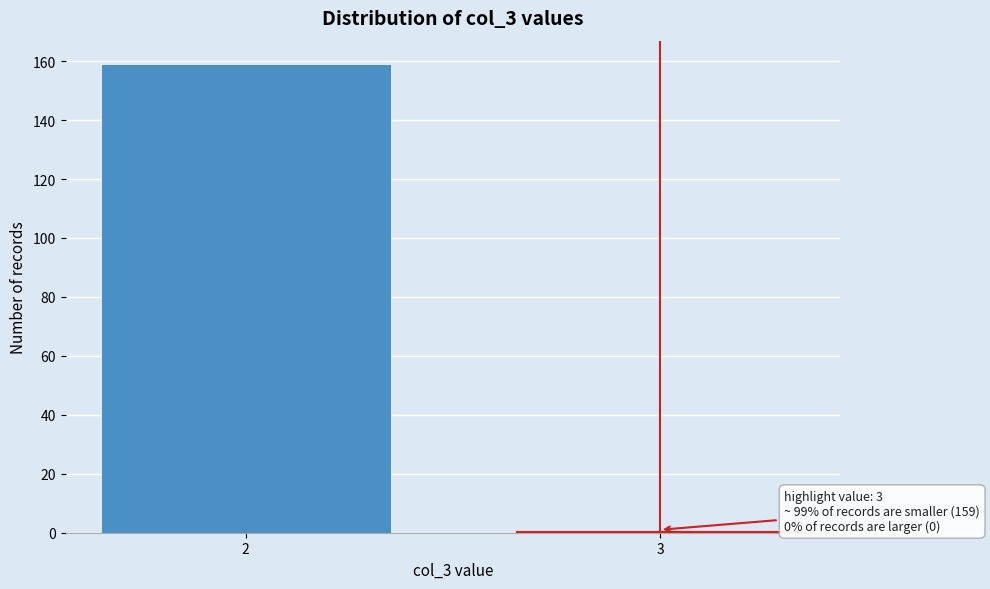

Reading right to left, what are all the values shown in this chart?

1	159